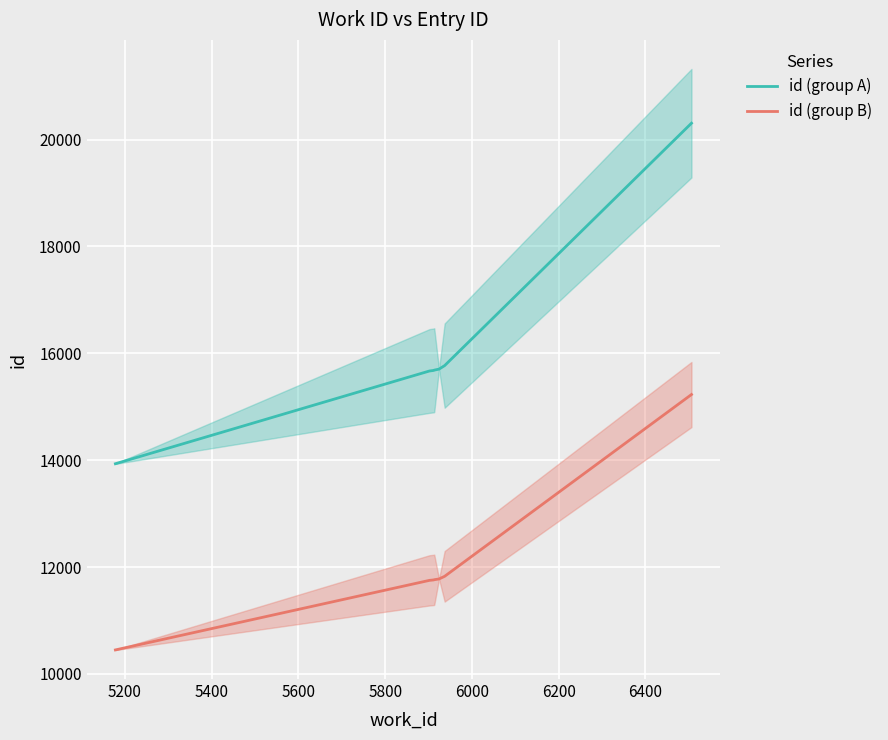

True or false: id (group A) and id (group B) intersect in this chart.

False